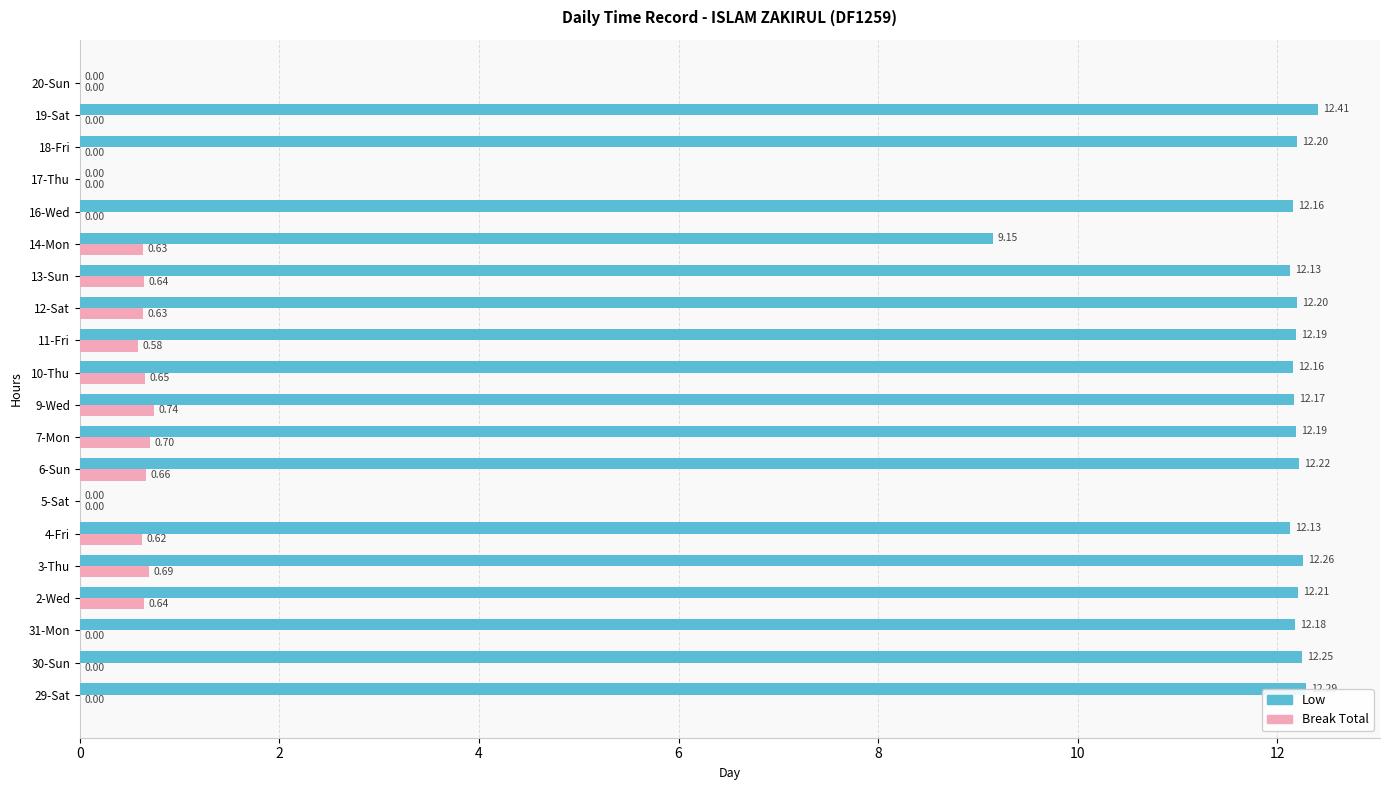

Which series has the widest spread of values?

Low